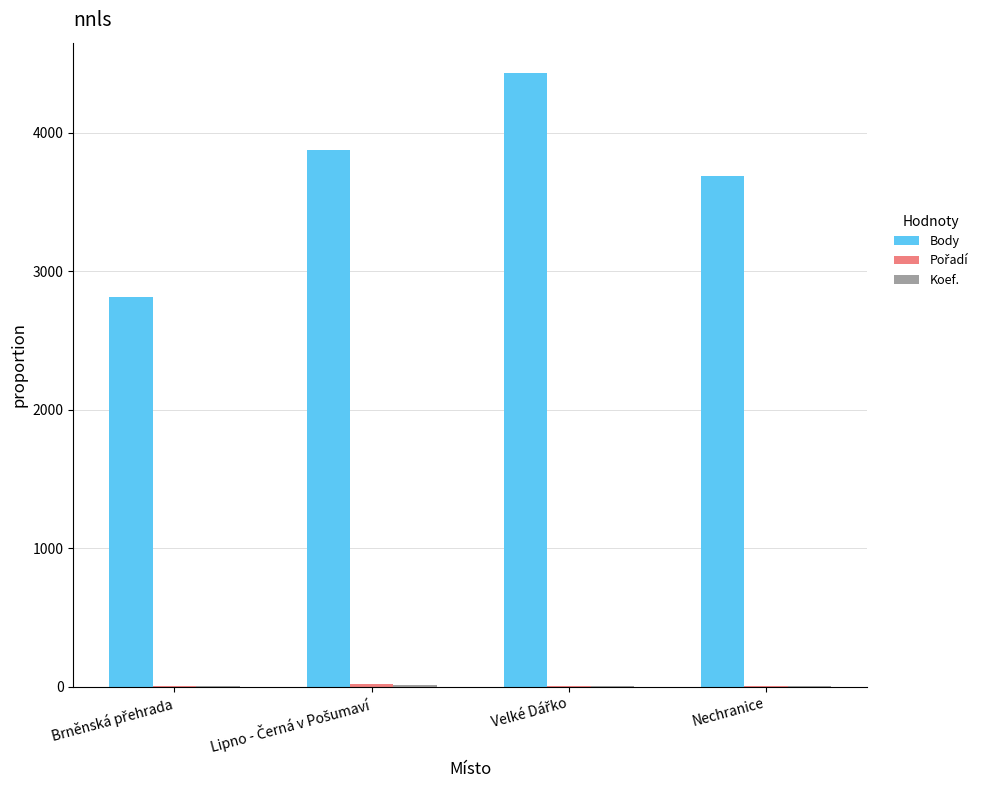

The value of Body at Nechranice is 1746. True or false?

False